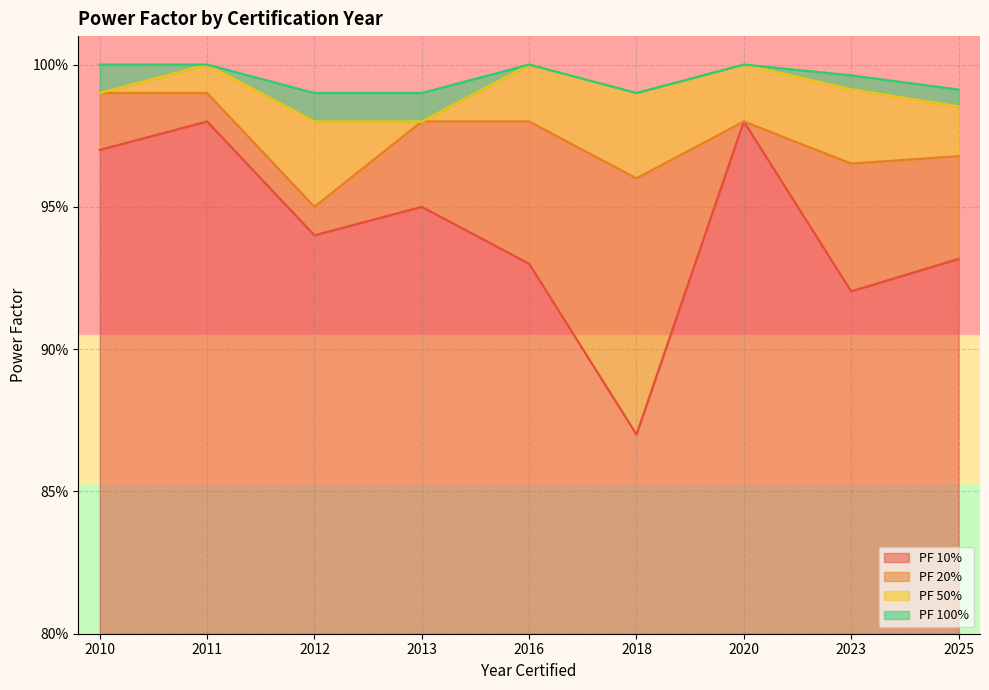

Reading right to left, extract all data points from this chart.

PF 10%: 0.9	0.9	1.0	0.9	0.9	0.9	0.9	1.0	1.0
PF 20%: 1.0	1.0	1.0	1.0	1.0	1.0	0.9	1.0	1.0
PF 50%: 1.0	1.0	1.0	1.0	1.0	1.0	1.0	1.0	1.0
PF 100%: 1.0	1.0	1.0	1.0	1.0	1.0	1.0	1.0	1.0